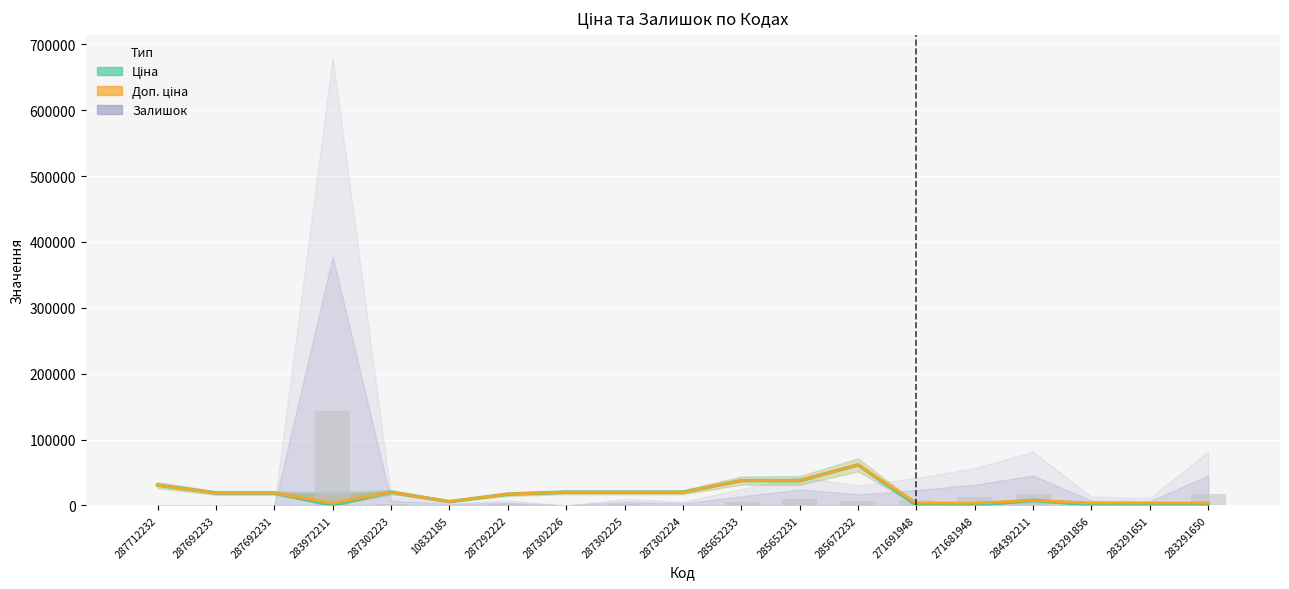

Which has a higher value, 283291650 or 271691948?

283291650